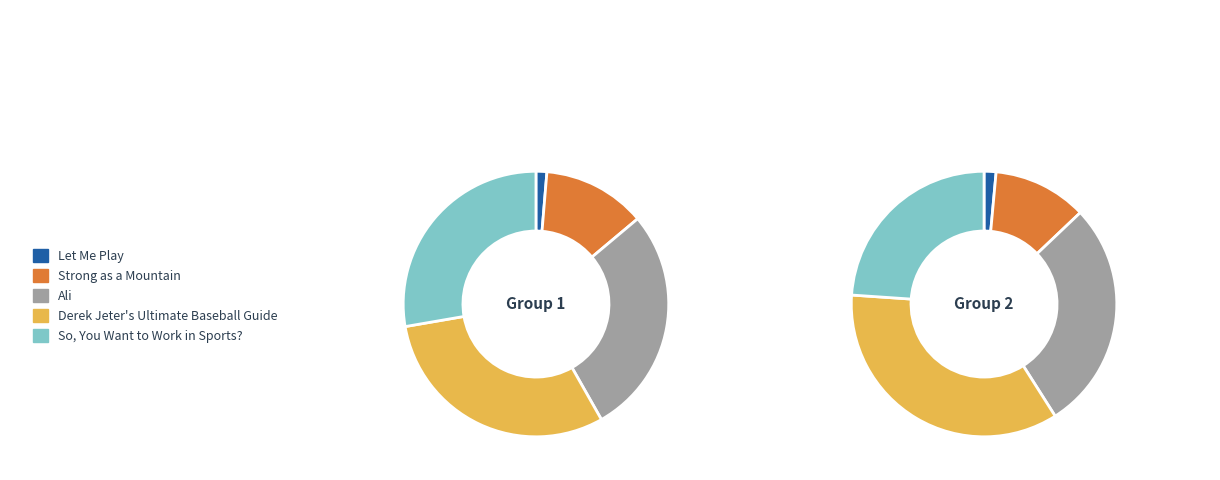

Combined, do Strong as a Mountain and Ali account for over 50%?

No